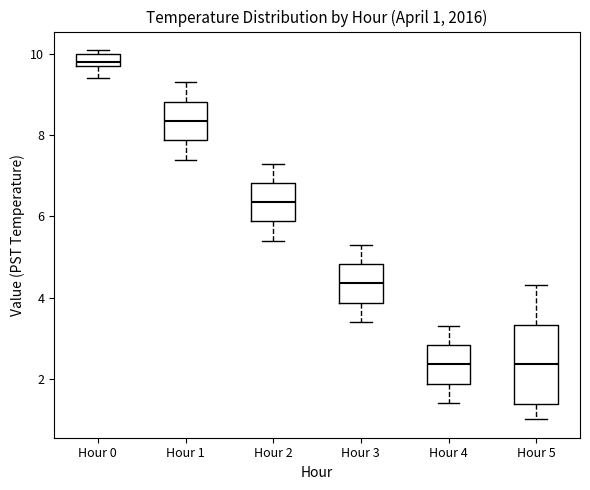

Which box's median line is the highest?

Hour 0